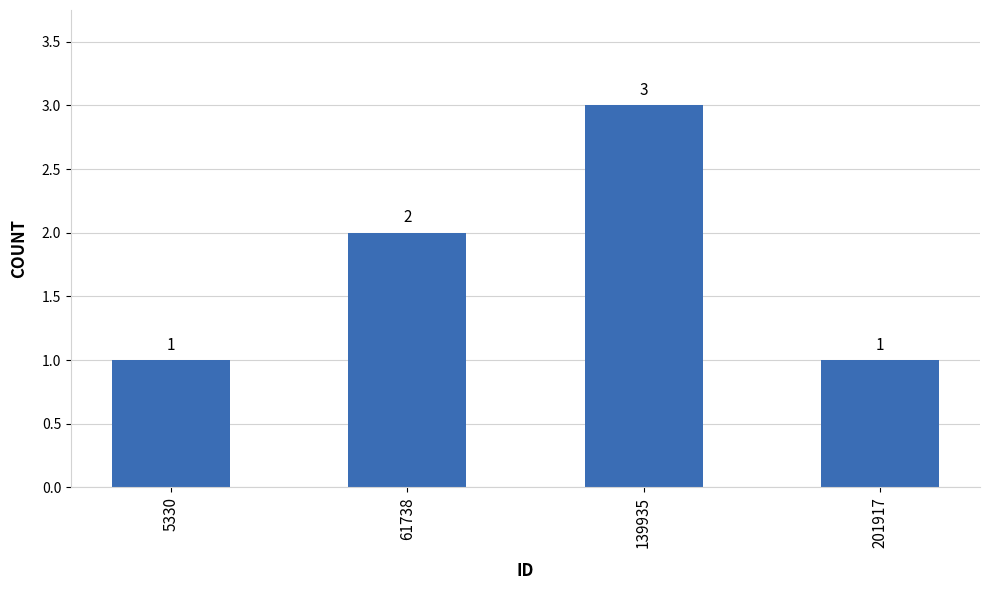

What is the sum of the values at 61738 and 139935?

5